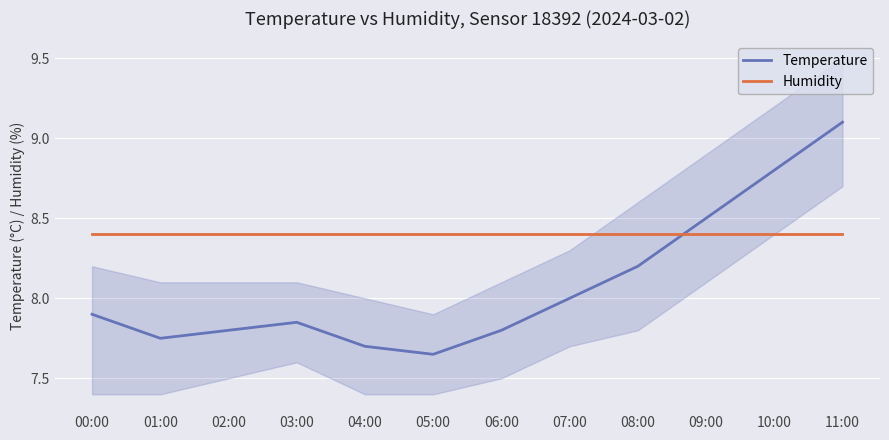

Is it true that Humidity equals 8.4 at 05:00?

True